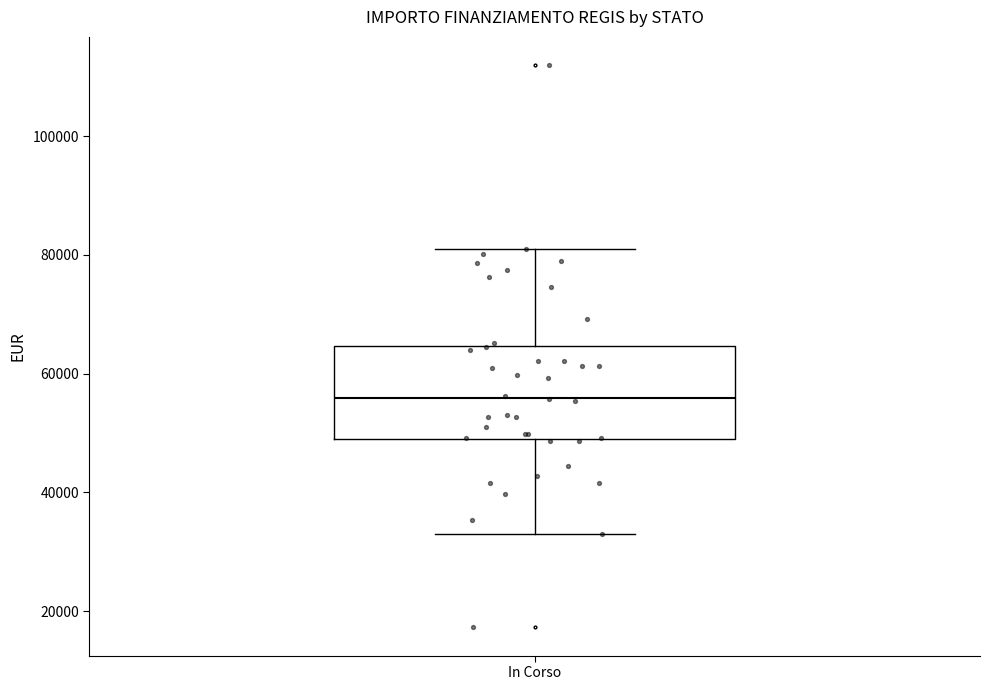

Transcribe this box plot: give where the median line is, the range the box spans, and where the two whiskers end, as read against the y-axis. The values are not printed on the chart, so give them approximately, as read against the axis.

median 56000, box 50000 to 64000, whiskers 32000 to 80000